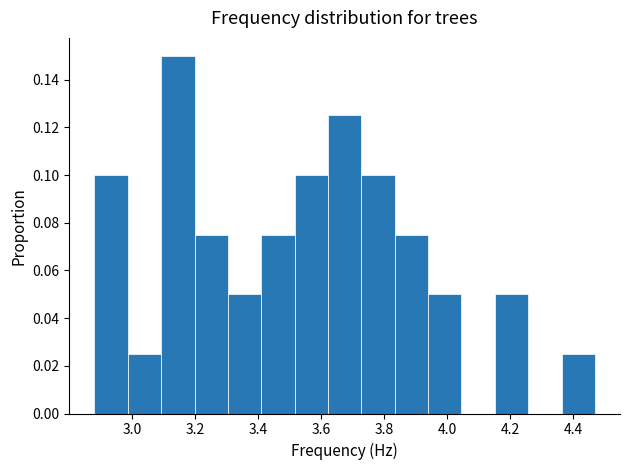

Reading left to right, list every bar in this chart as the range it spans on the x-axis followed by its height. Neither the bar edges nor the heights are printed on the chart, so give them approximately, as read against the axes.

2.880 to 2.986: 0.100
2.986 to 3.092: 0.026
3.092 to 3.198: 0.150
3.198 to 3.304: 0.076
3.304 to 3.410: 0.050
3.410 to 3.516: 0.076
3.516 to 3.622: 0.100
3.622 to 3.728: 0.126
3.728 to 3.834: 0.100
3.834 to 3.940: 0.076
3.940 to 4.046: 0.050
4.046 to 4.152: 0
4.152 to 4.258: 0.050
4.258 to 4.364: 0
4.364 to 4.470: 0.026